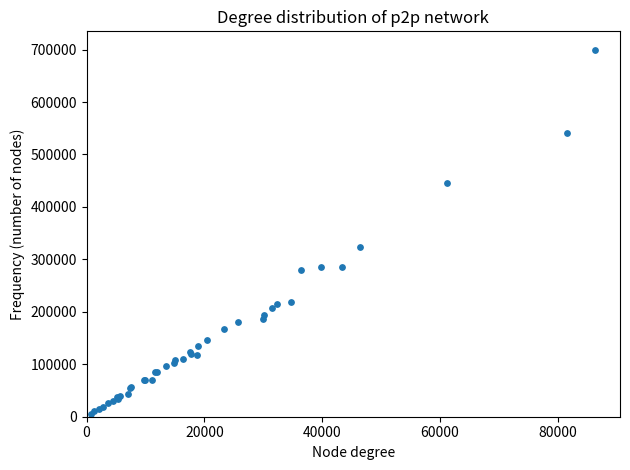

What Y value in the scatter plot is closest to 352979?

324426